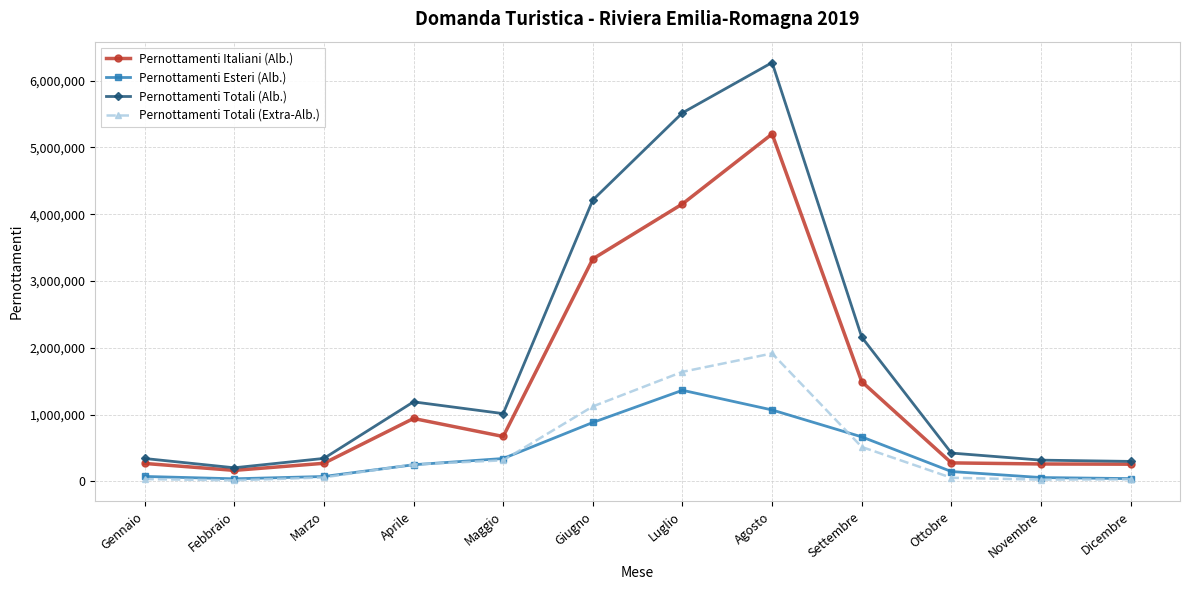

What is the sum of the Pernottamenti Totali (Extra-Alb.) values at Febbraio and Aprile?

269162